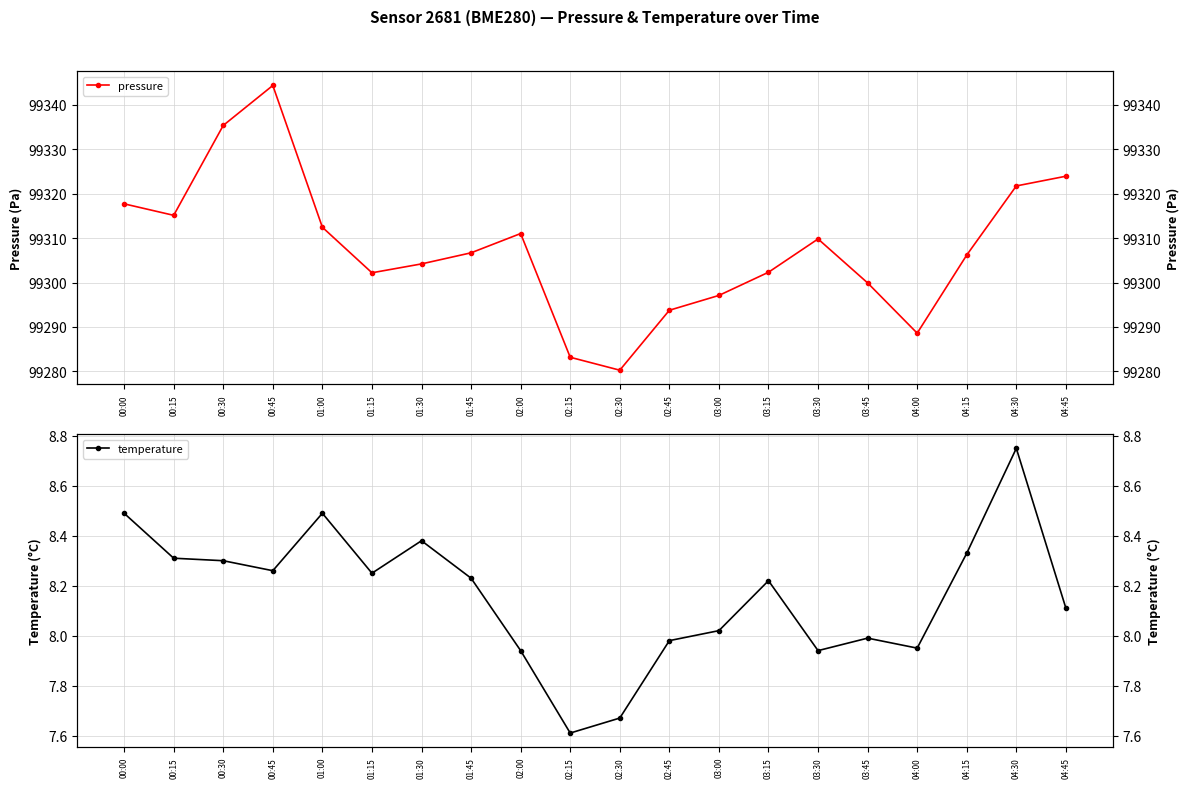

How many lines are shown in the chart?

2